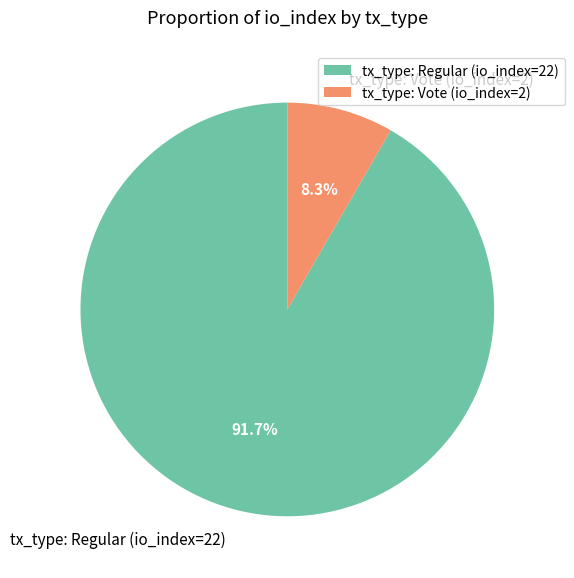

What is the majority slice?

tx_type: Regular (io_index=22)